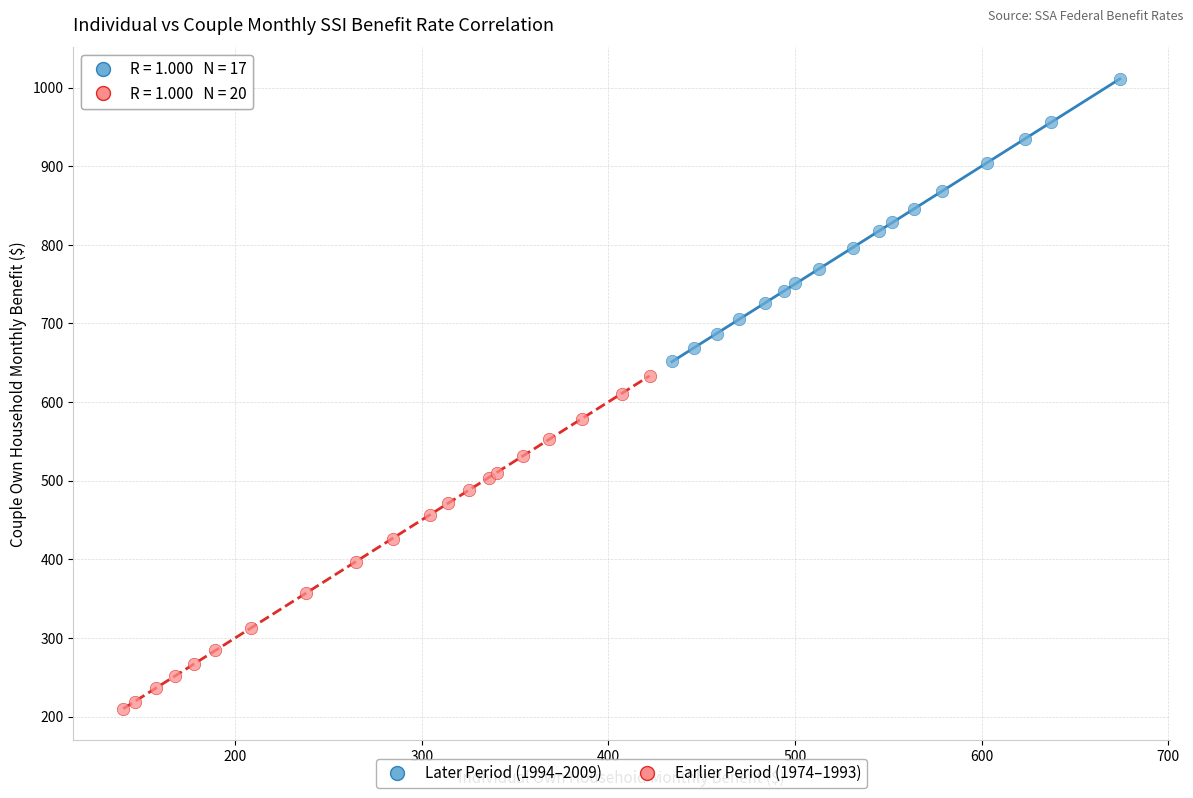

Which series contains the lowest Y value?

Earlier Period (1974–1993)